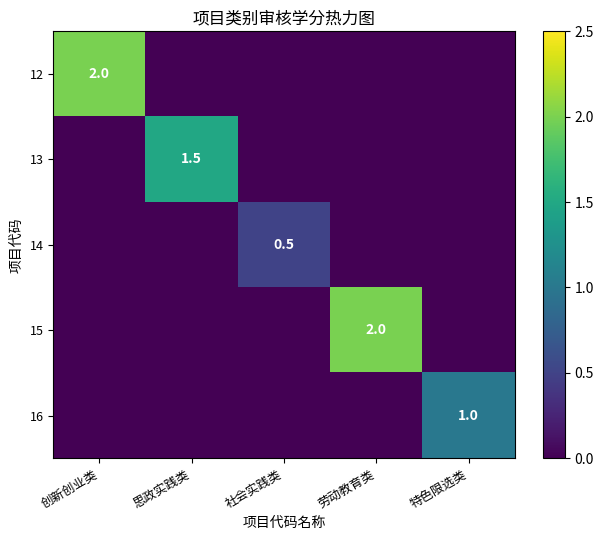

True or false: 13 has a value of 1.5 at 思政实践类.

True